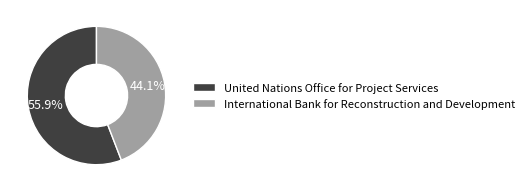

Which slice is the largest?

United Nations Office for Project Services